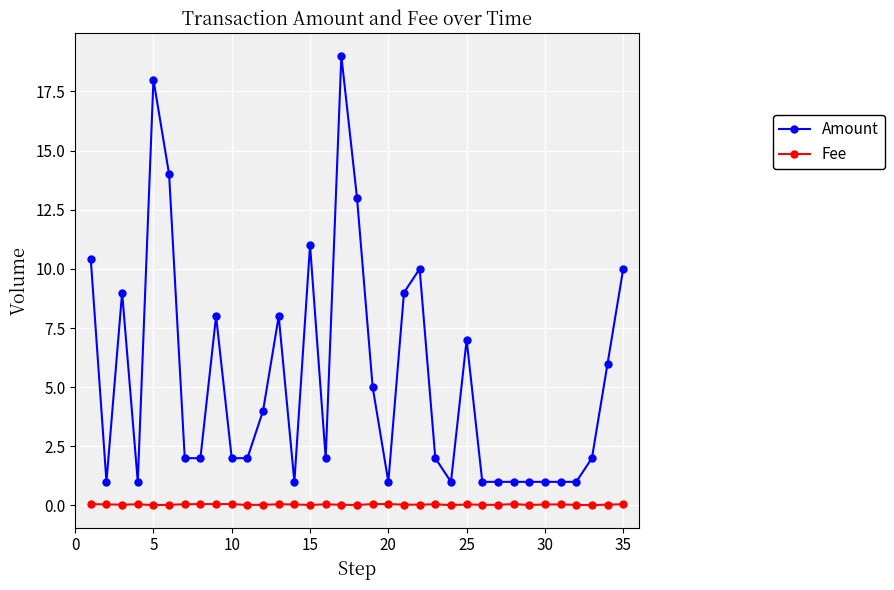

What is the sum of all Fee values?

1.4